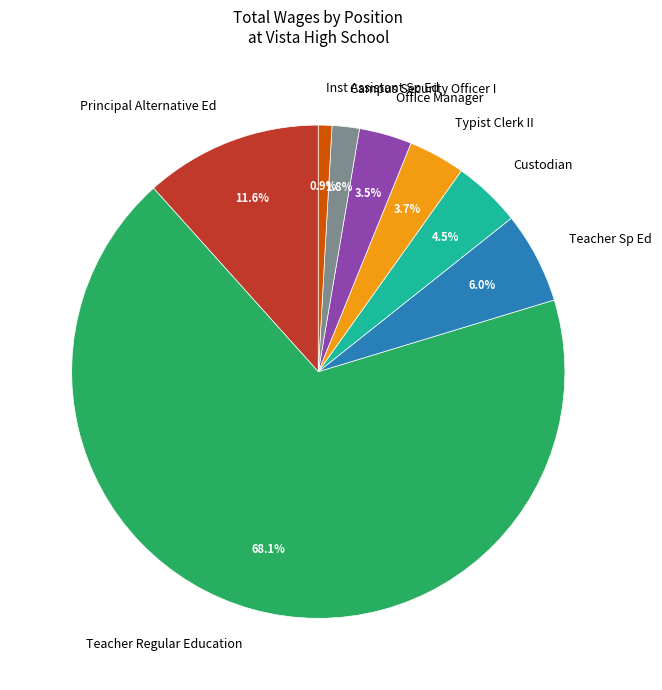

What percentage is NOT represented by Inst Assistant Sp Ed?

99.1%